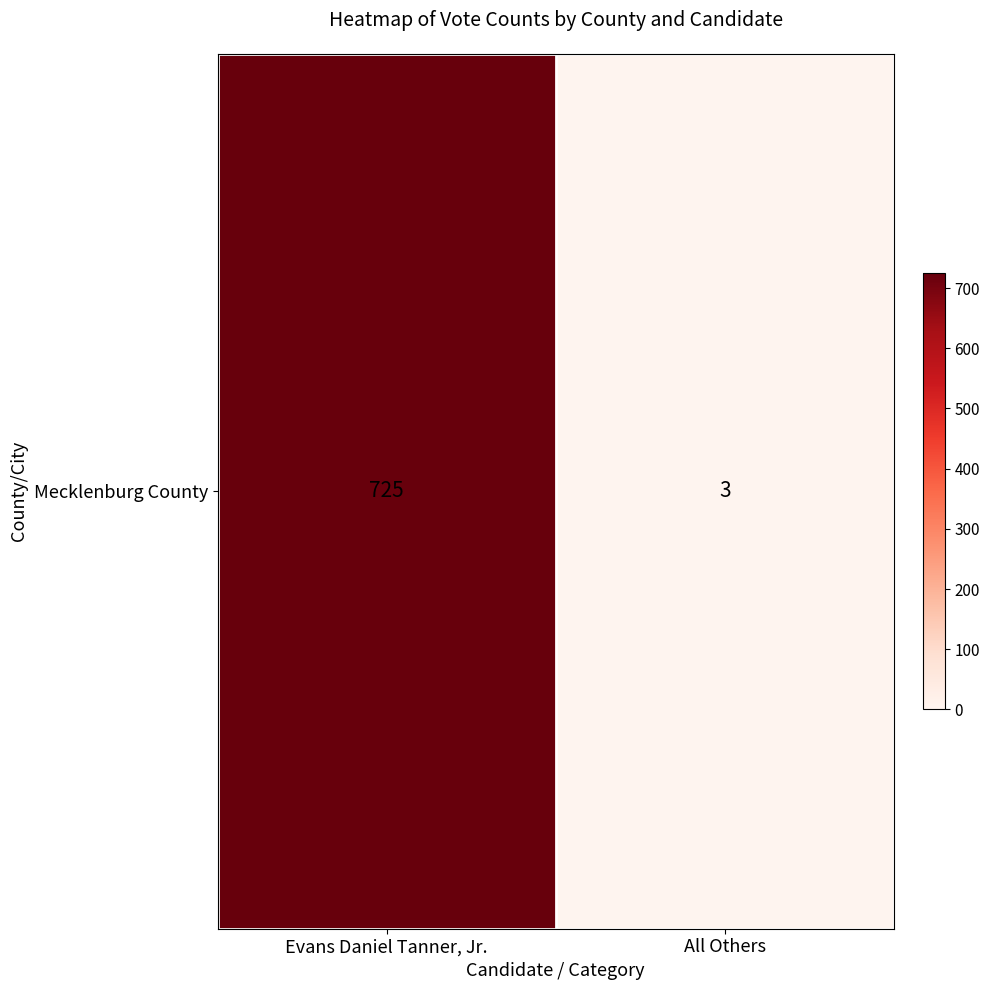

What is the sum of all values?

728